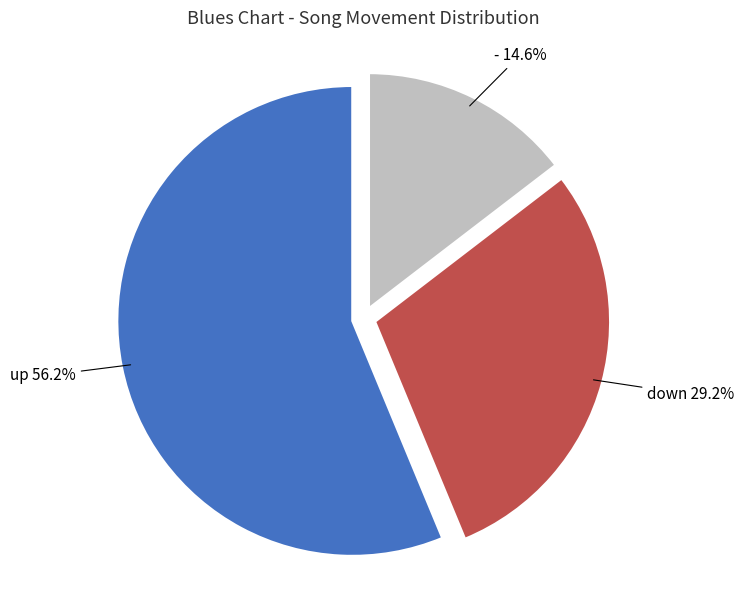

The down slice represents 39% of the pie. True or false?

False